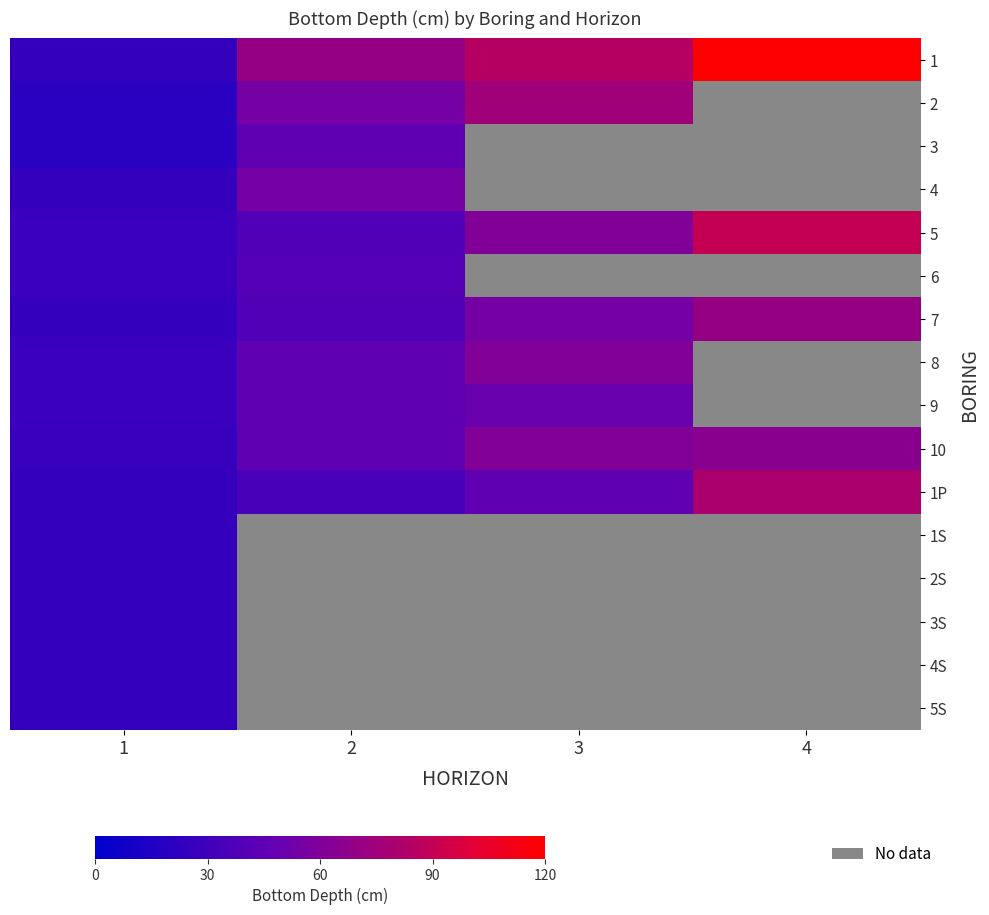

At which label is 4S closest to 25?

1